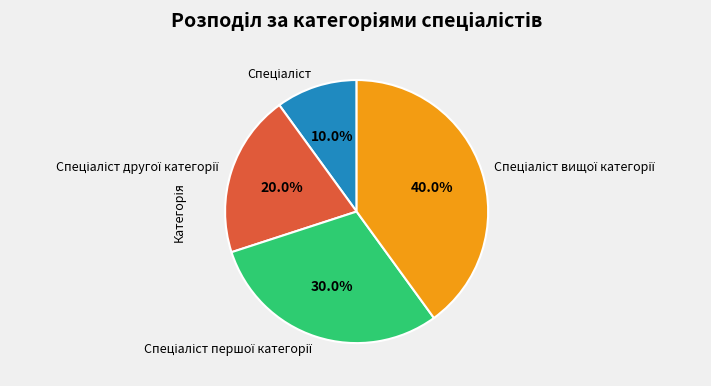

Is there any slice that represents more than half of the pie?

No